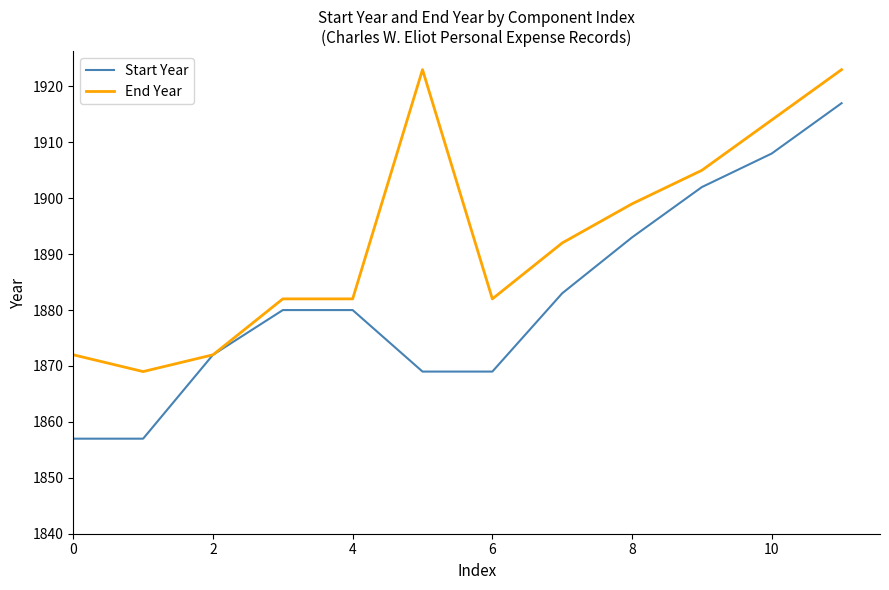

List the series in order of their peak value, highest first.

End Year, Start Year